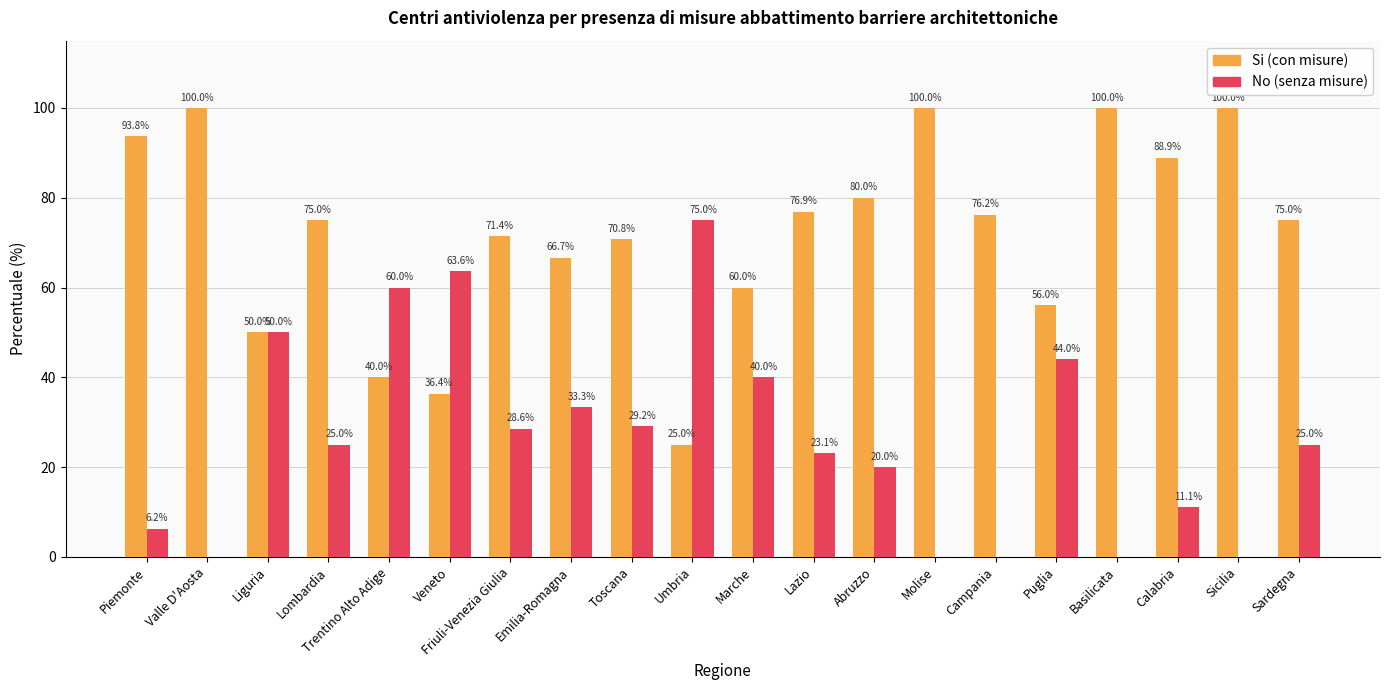

What is the greatest value displayed?

100.0